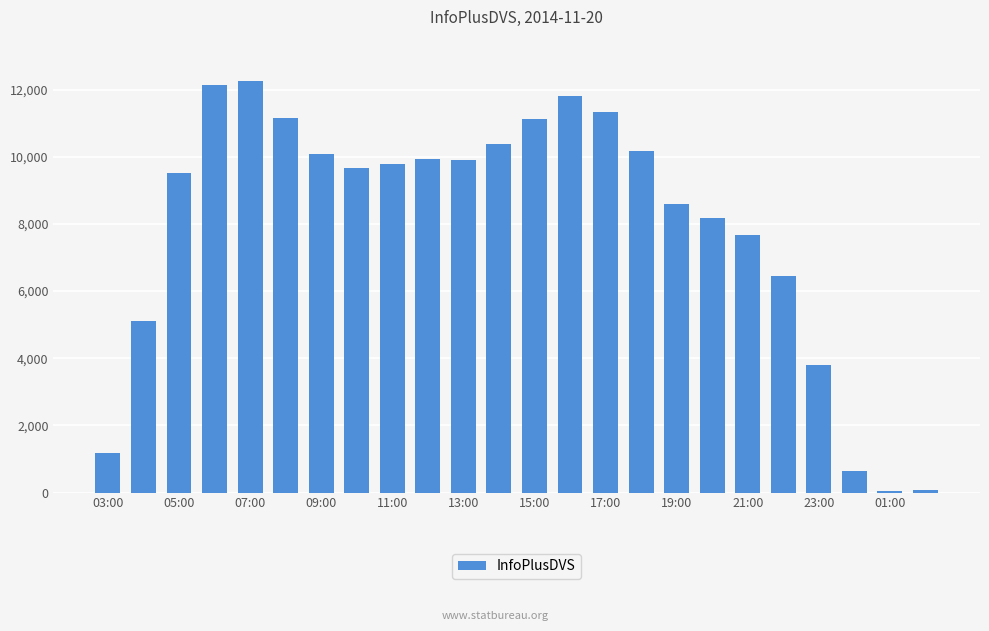

What is the average value?

7957